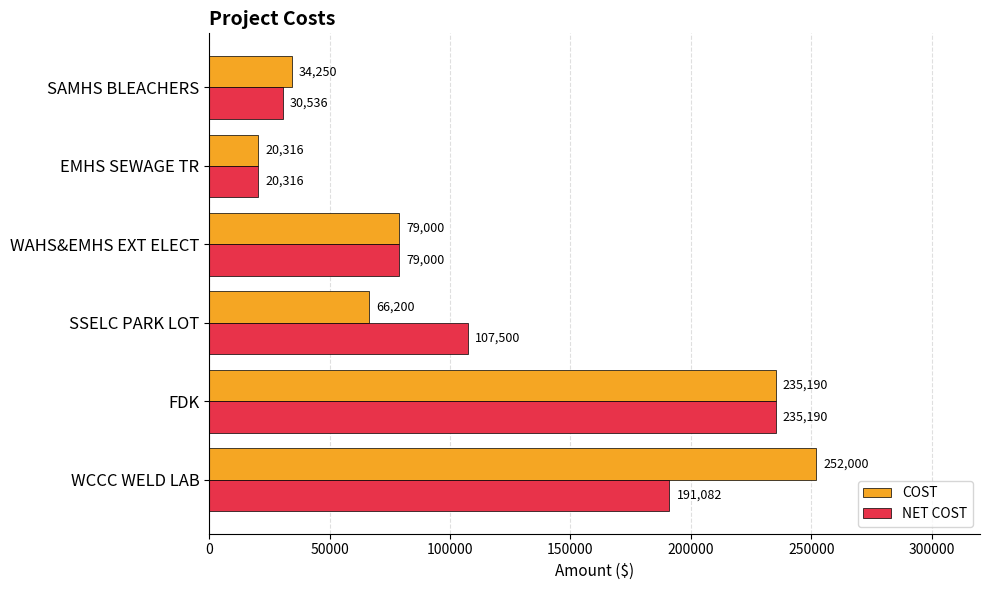

What is the difference between the maximum and minimum values in the COST series?

231684.0